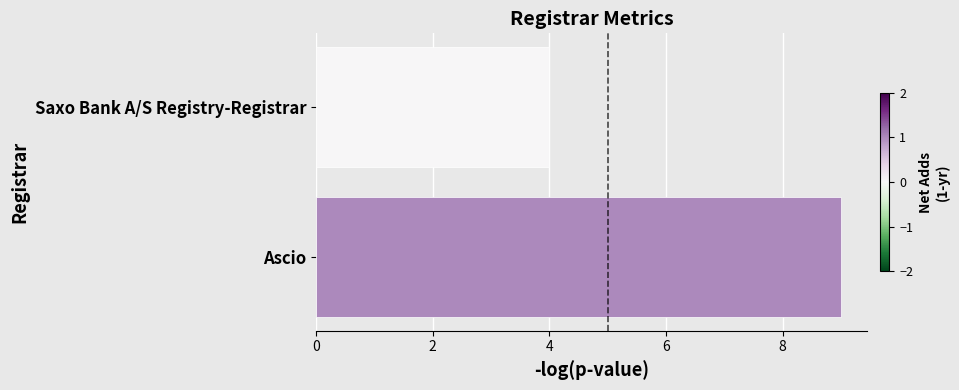

What is the maximum value shown in the chart?

9